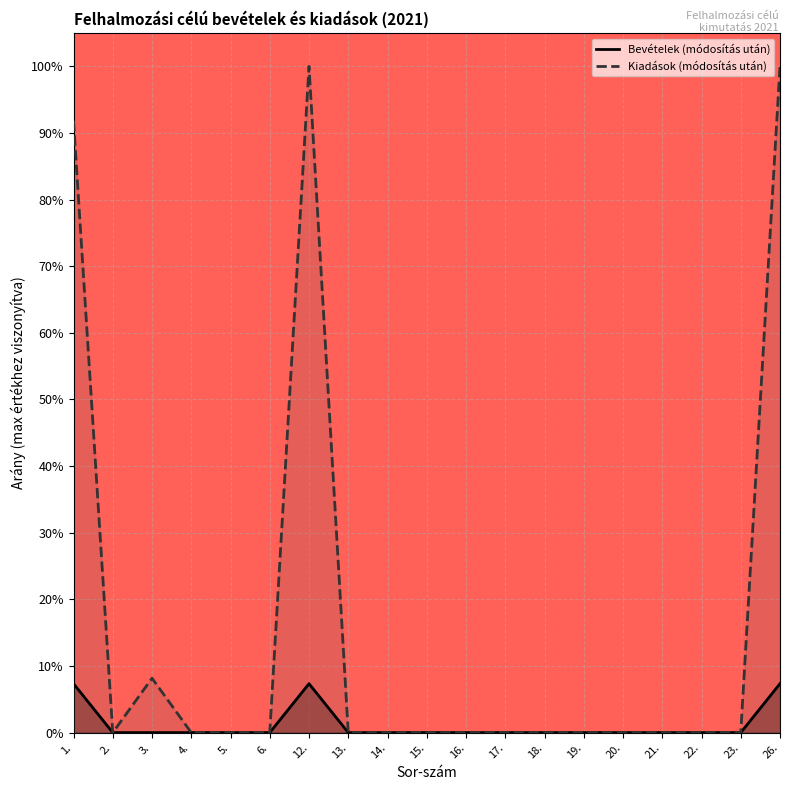

At 17., list the series in order from smallest to largest.

Bevételek (módosítás után), Kiadások (módosítás után)